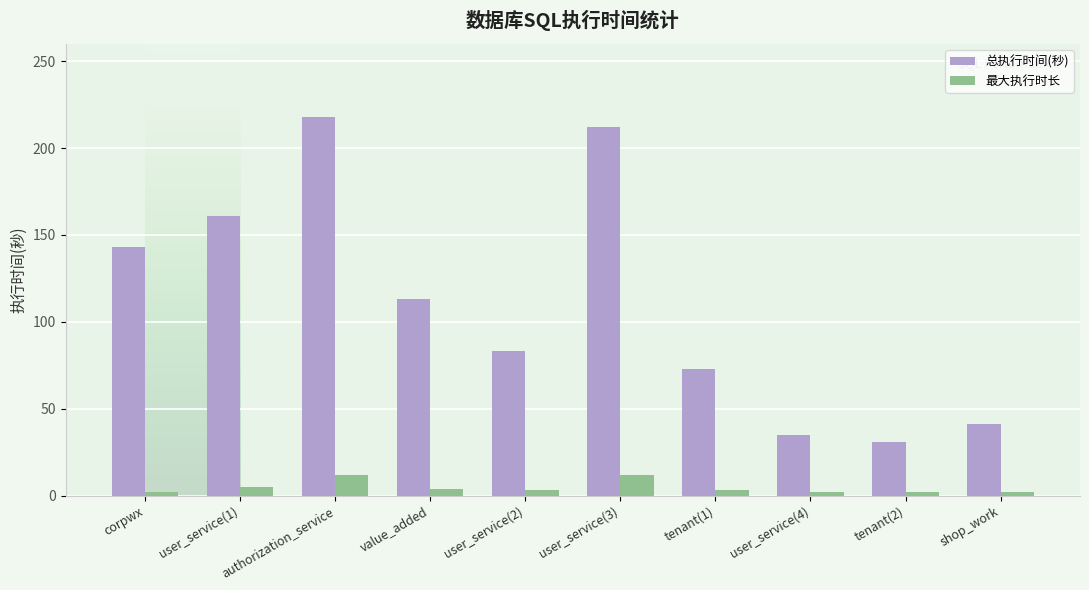

At which category is the sum across all series the highest?

authorization_service